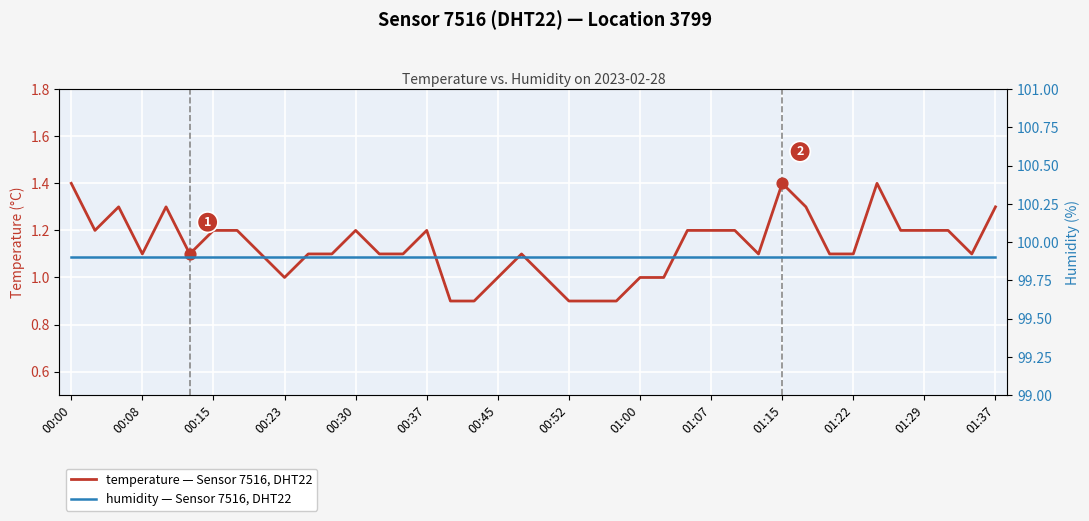

At which category is the sum across all series the highest?

00:00